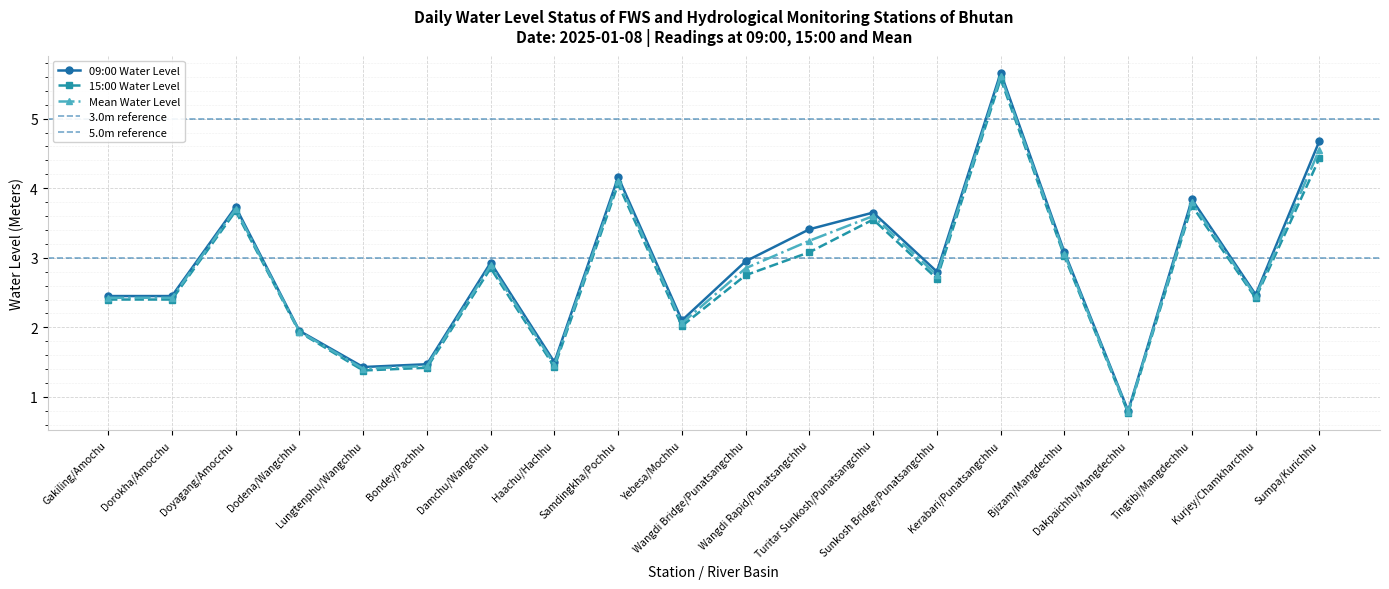

How many values in the 09:00 Water Level series exceed 2?

15